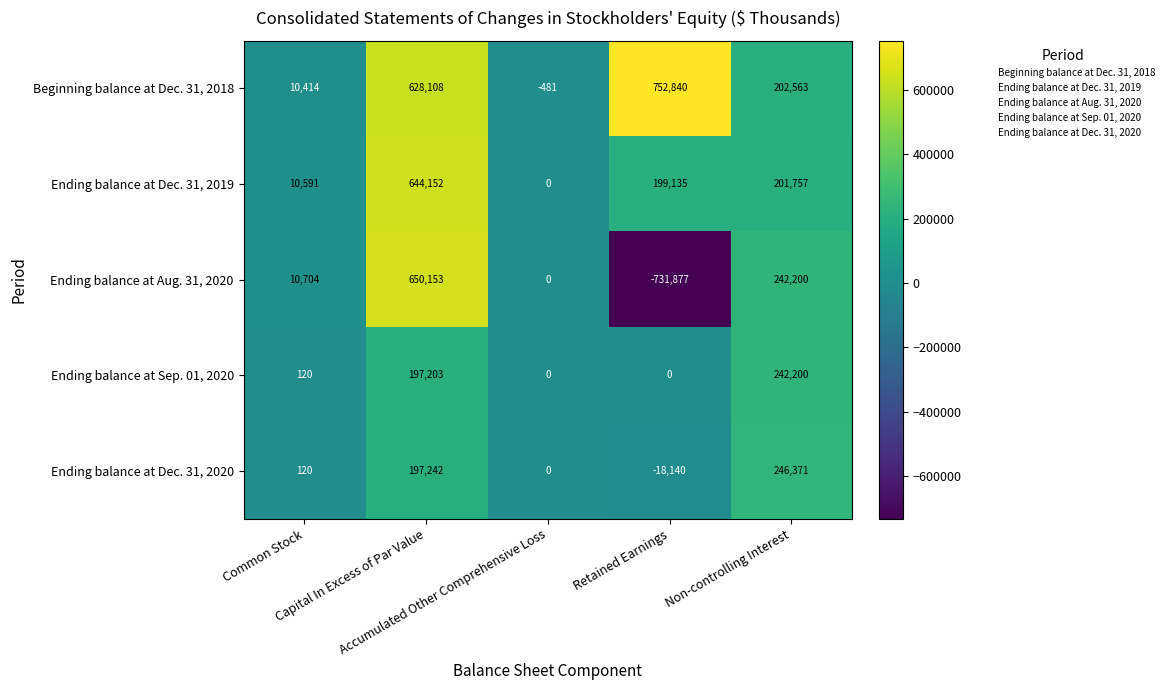

Rank the series by their maximum value, from highest to lowest.

Beginning balance at Dec. 31, 2018, Ending balance at Aug. 31, 2020, Ending balance at Dec. 31, 2019, Ending balance at Dec. 31, 2020, Ending balance at Sep. 01, 2020